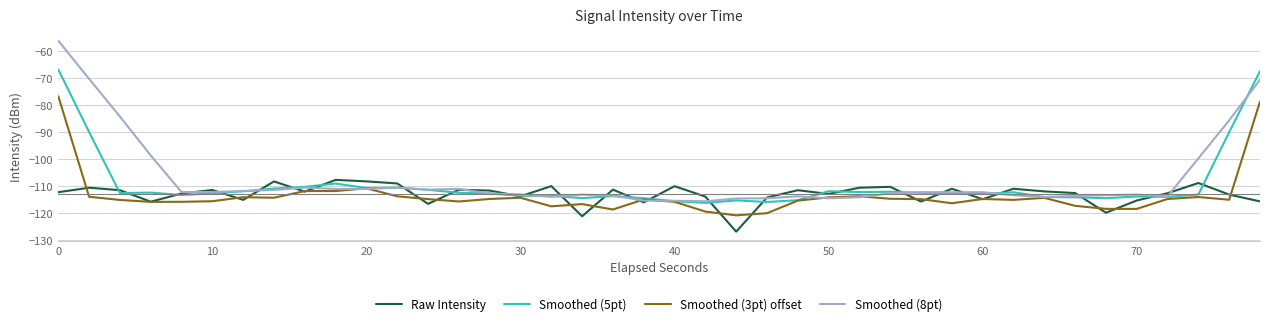

List the series in order of their peak value, lowest first.

Raw Intensity, Smoothed (3pt) offset, Smoothed (5pt), Smoothed (8pt)